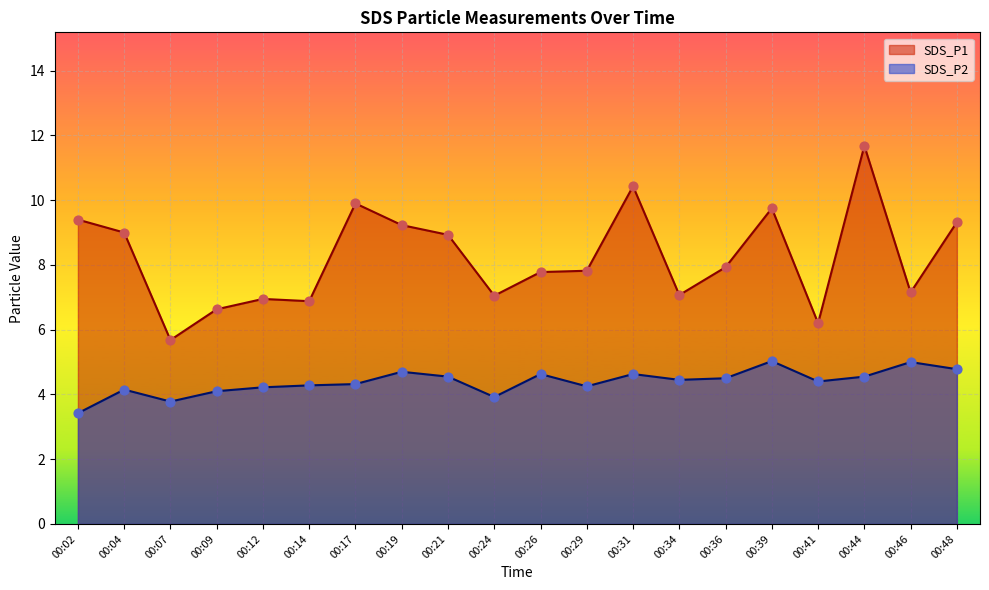

At which category is the sum across all series the highest?

00:44